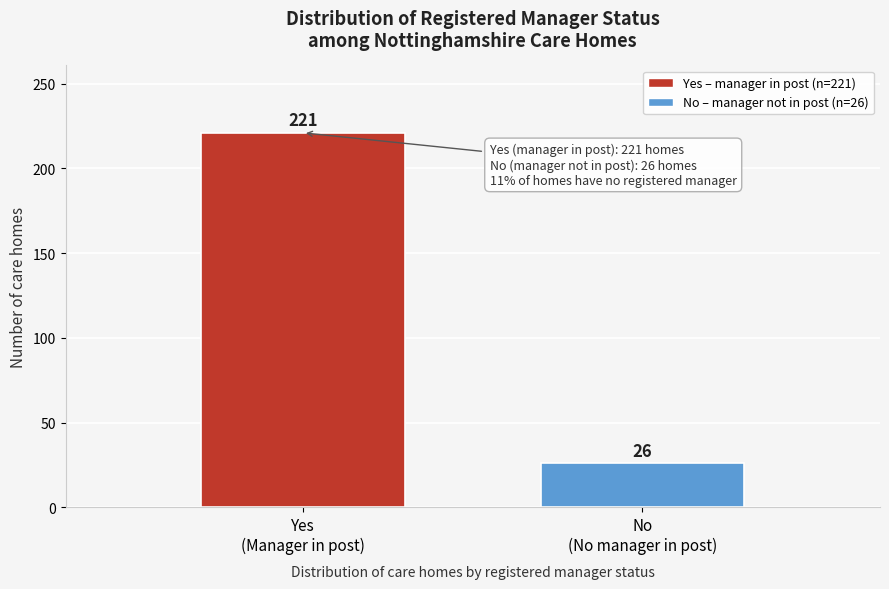

Reading left to right, what are all the values shown in this chart?

221	26